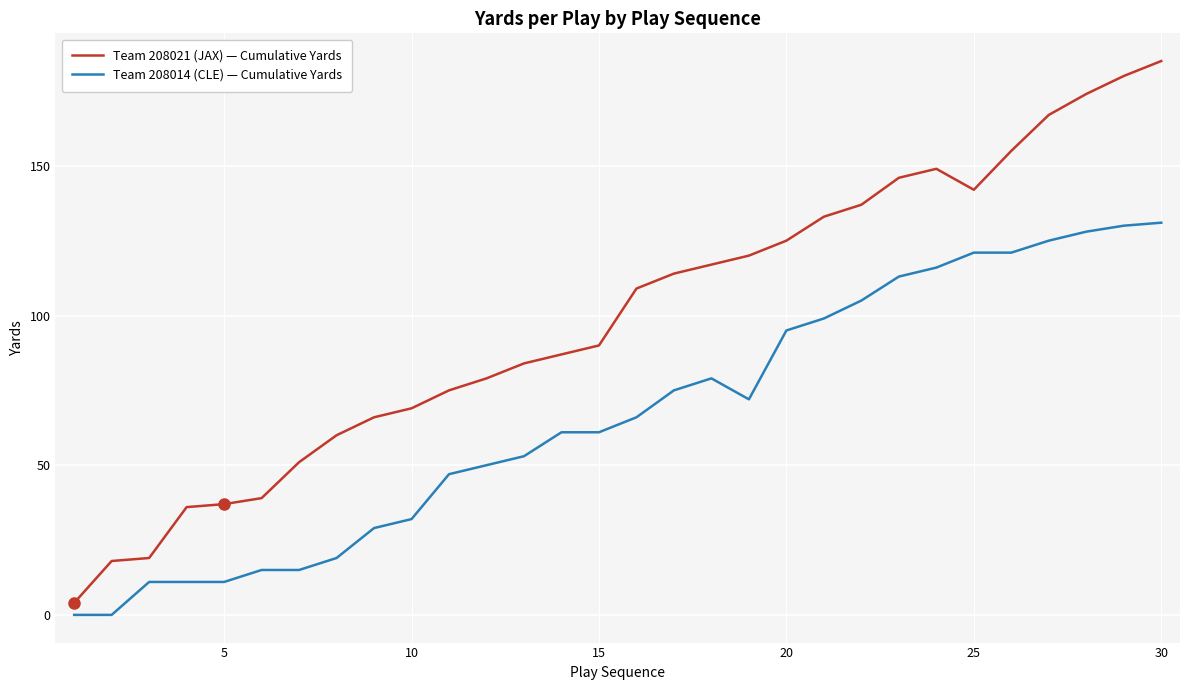

Reading left to right, transcribe all the data shown in this chart.

Team 208021 (JAX) — Cumulative Yards: 4	18	19	36	37	39	51	60	66	69	75	79	84	87	90	109	114	117	120	125	133	137	146	149	142	155	167	174	180	185
Team 208014 (CLE) — Cumulative Yards: 0	0	11	11	11	15	15	19	29	32	47	50	53	61	61	66	75	79	72	95	99	105	113	116	121	121	125	128	130	131